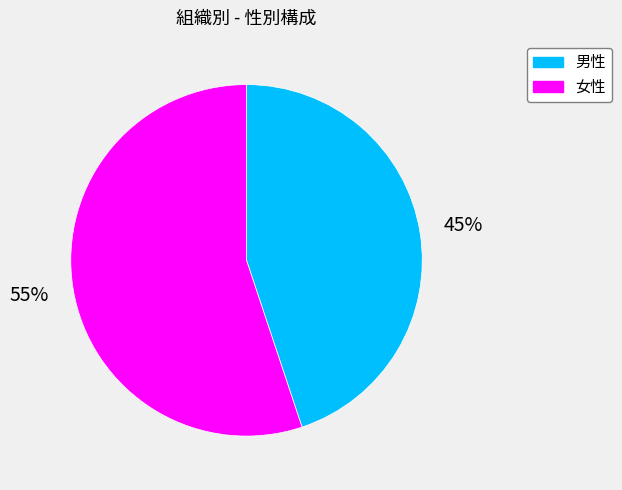

Does any single category account for the majority?

Yes